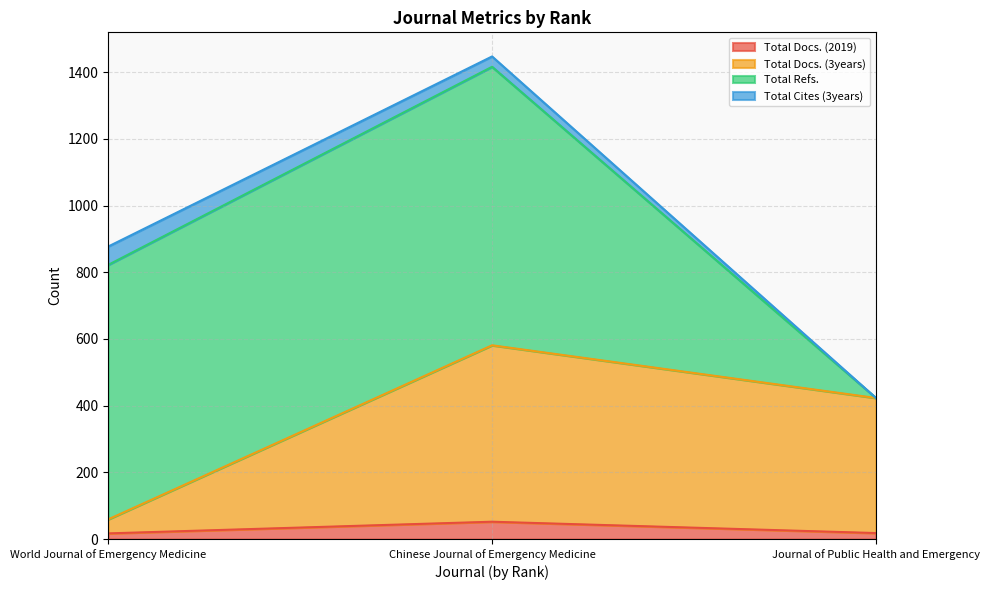

Which category has the highest value in the Total Docs. (2019) series?

Chinese Journal of Emergency Medicine